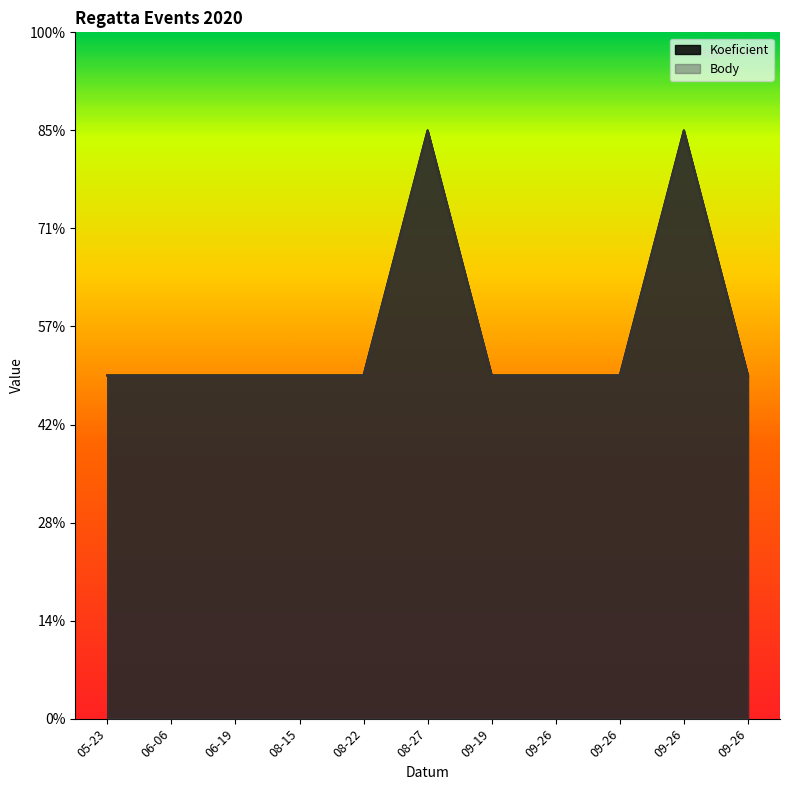

What is the difference between the maximum and minimum values in the Koeficient series?

5